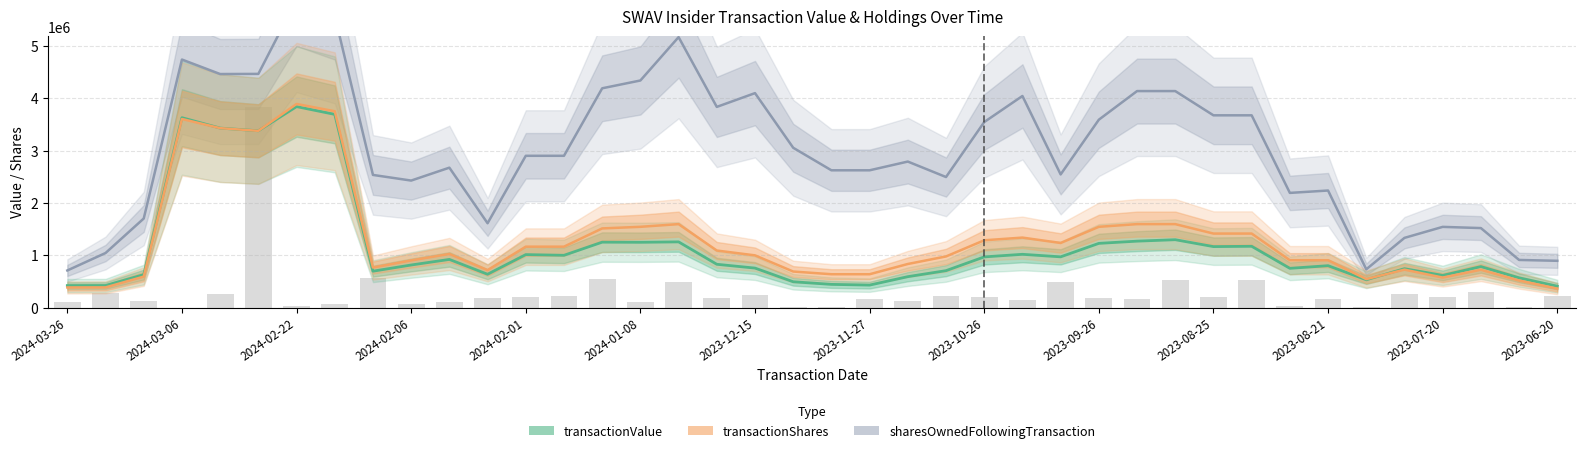

What is the smallest value displayed?

363537.9